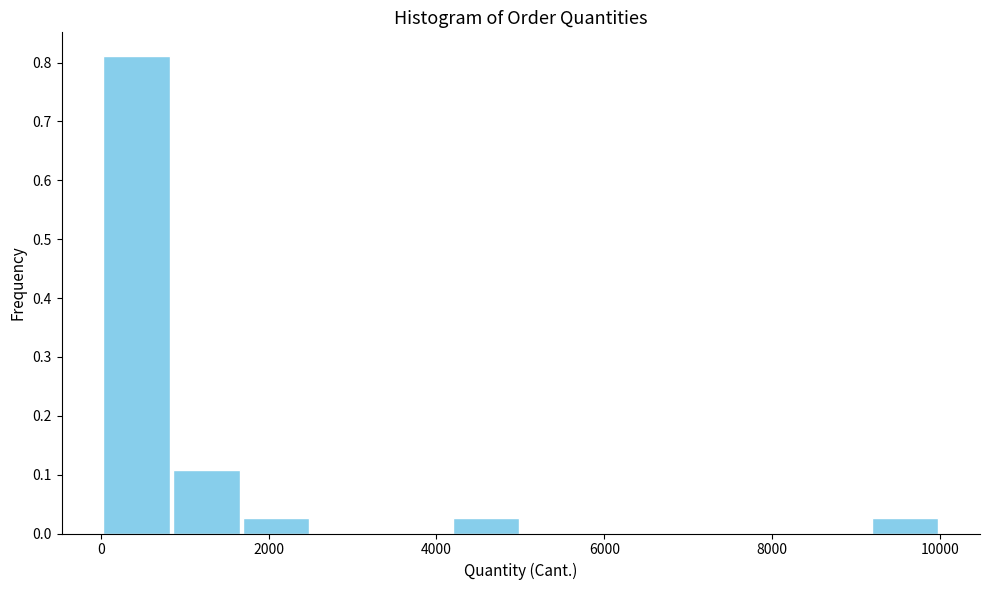

Reading left to right, list every bar in this chart as the range it spans on the x-axis followed by its height. Neither the bar edges nor the heights are printed on the chart, so give them approximately, as read against the axes.

0 to 800: 0.81
800 to 1600: 0.11
1600 to 2600: 0.03
2600 to 3400: 0
3400 to 4200: 0
4200 to 5000: 0.03
5000 to 5800: 0
5800 to 6600: 0
6600 to 7600: 0
7600 to 8400: 0
8400 to 9200: 0
9200 to 10000: 0.03